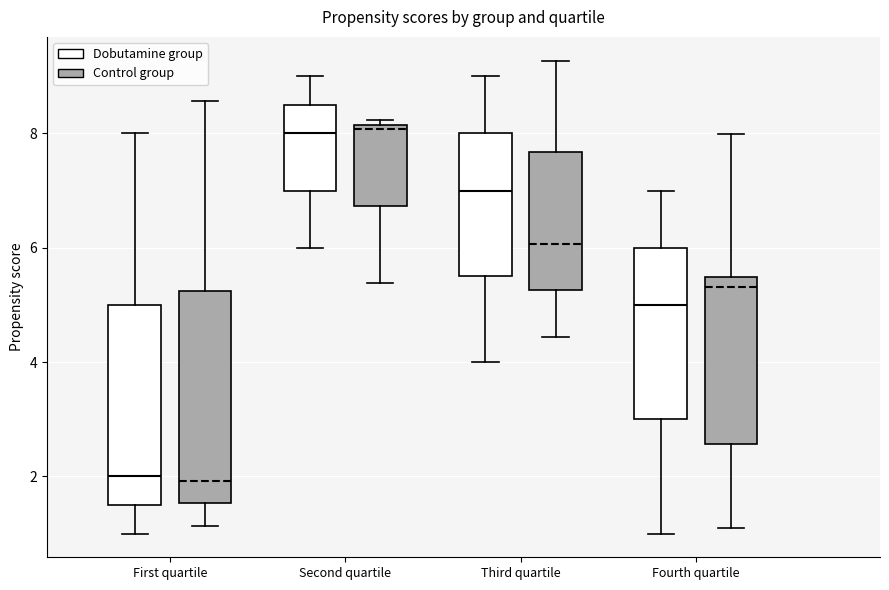

Reading left to right, transcribe this box plot: for each box, give where its median line is, the range the box spans, and where its two whiskers end, as read against the y-axis. The values are not printed on the chart, so give them approximately, as read against the axis.

First quartile (Dobutamine group): median 2.0, box 1.6 to 5.0, whiskers 1.0 to 8.0
First quartile (Control group): median 2.0, box 1.6 to 5.2, whiskers 1.2 to 8.6
Second quartile (Dobutamine group): median 8.0, box 7.0 to 8.6, whiskers 6.0 to 9.0
Second quartile (Control group): median 8.0, box 6.8 to 8.2, whiskers 5.4 to 8.2 (just above the box's upper edge)
Third quartile (Dobutamine group): median 7.0, box 5.6 to 8.0, whiskers 4.0 to 9.0
Third quartile (Control group): median 6.0, box 5.2 to 7.6, whiskers 4.4 to 9.2
Fourth quartile (Dobutamine group): median 5.0, box 3.0 to 6.0, whiskers 1.0 to 7.0
Fourth quartile (Control group): median 5.4 (just below the box's upper edge), box 2.6 to 5.4, whiskers 1.0 to 8.0